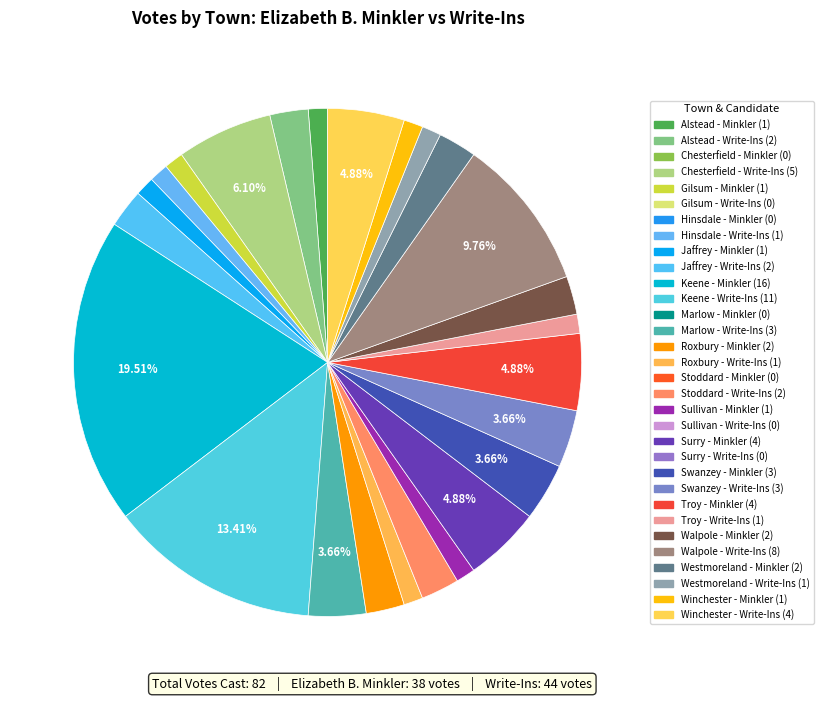

Count the number of slices in the pie.

25